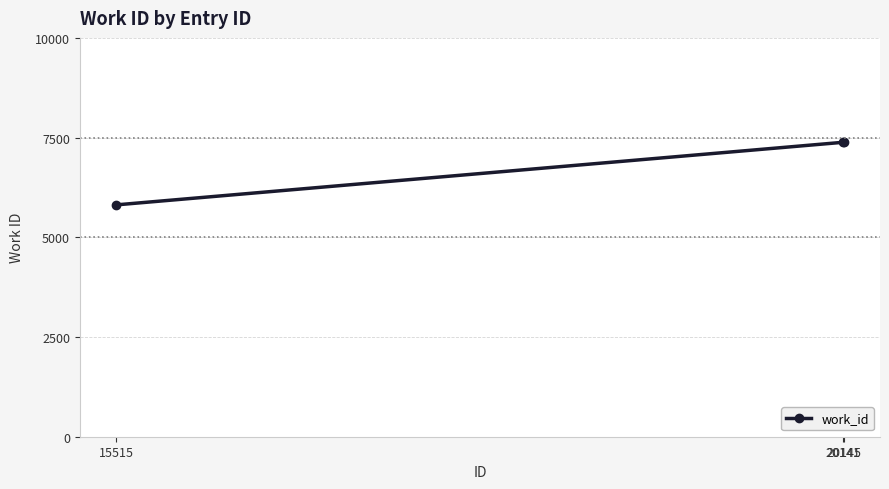

How many values are between 5813 and 7382?

3